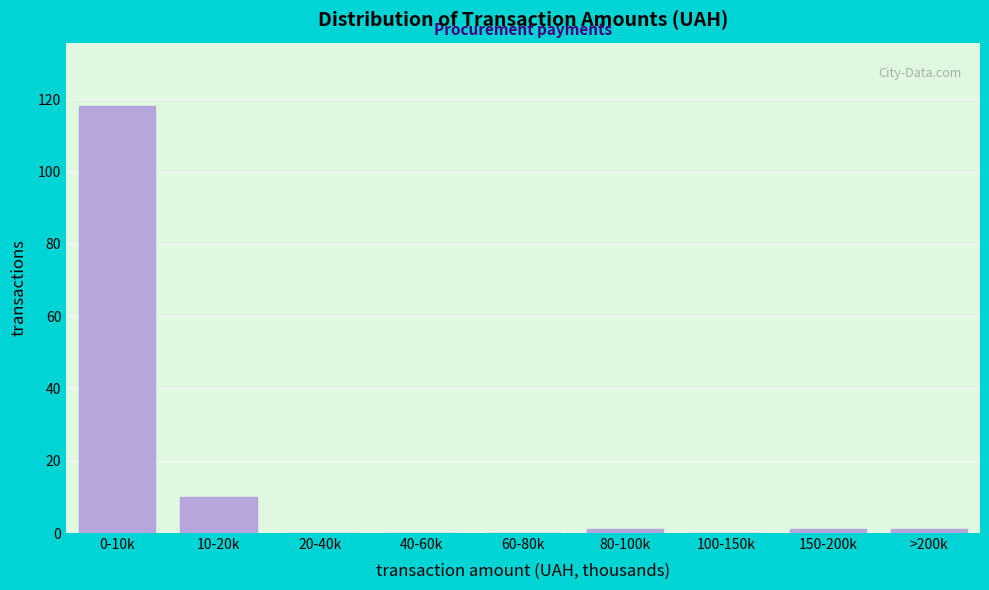

Reading left to right, list all the values displayed in this chart.

0-10k=118	10-20k=10	20-40k=0	40-60k=0	60-80k=0	80-100k=1	100-150k=0	150-200k=1	>200k=1